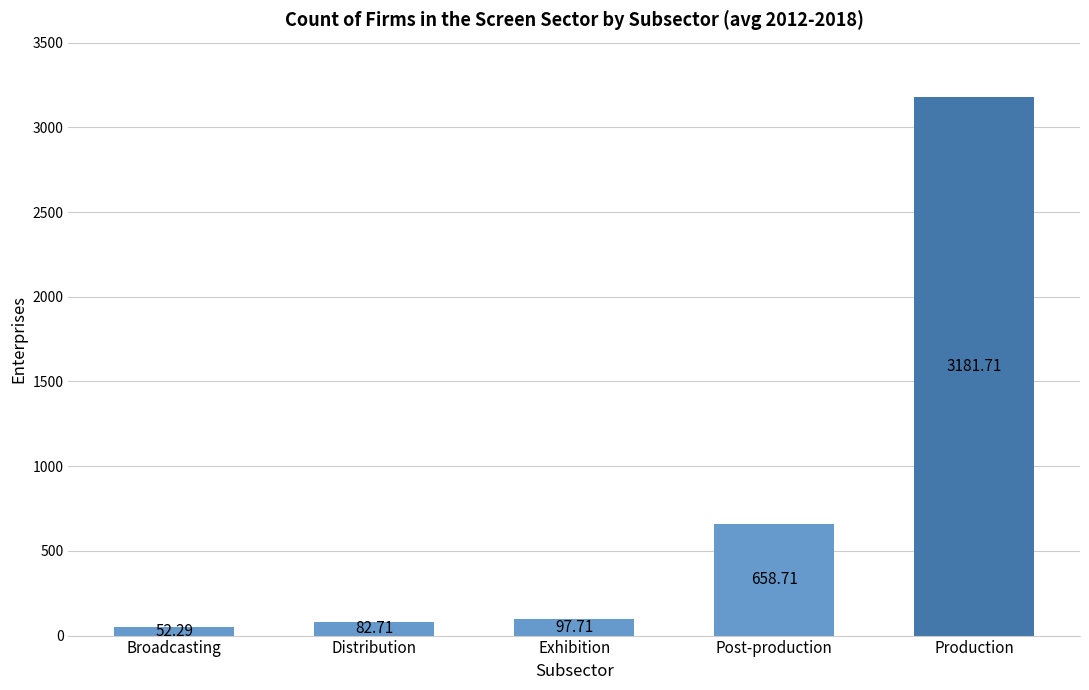

How many values are below 97?

2